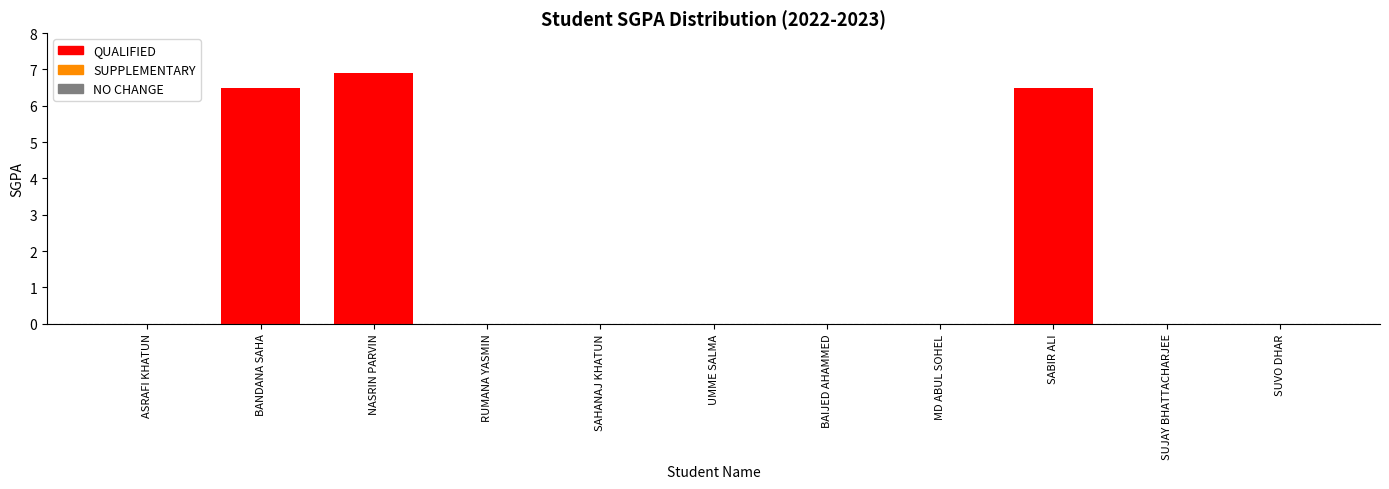

The chart shows a value of 2.9 at BAIJED AHAMMED. True or false?

False